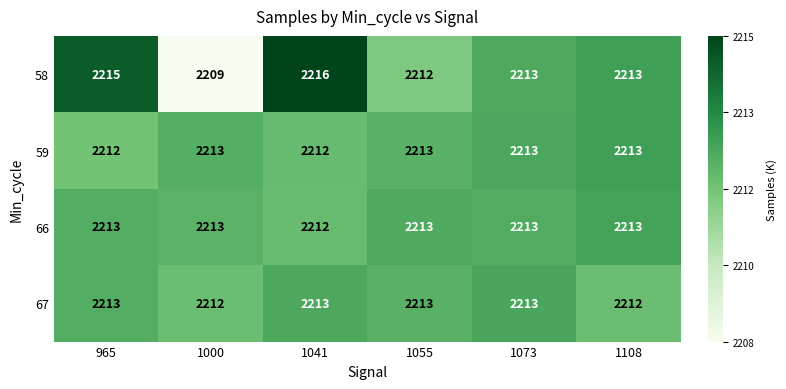

Count the 67 values in the range 2212 to 2213.

6